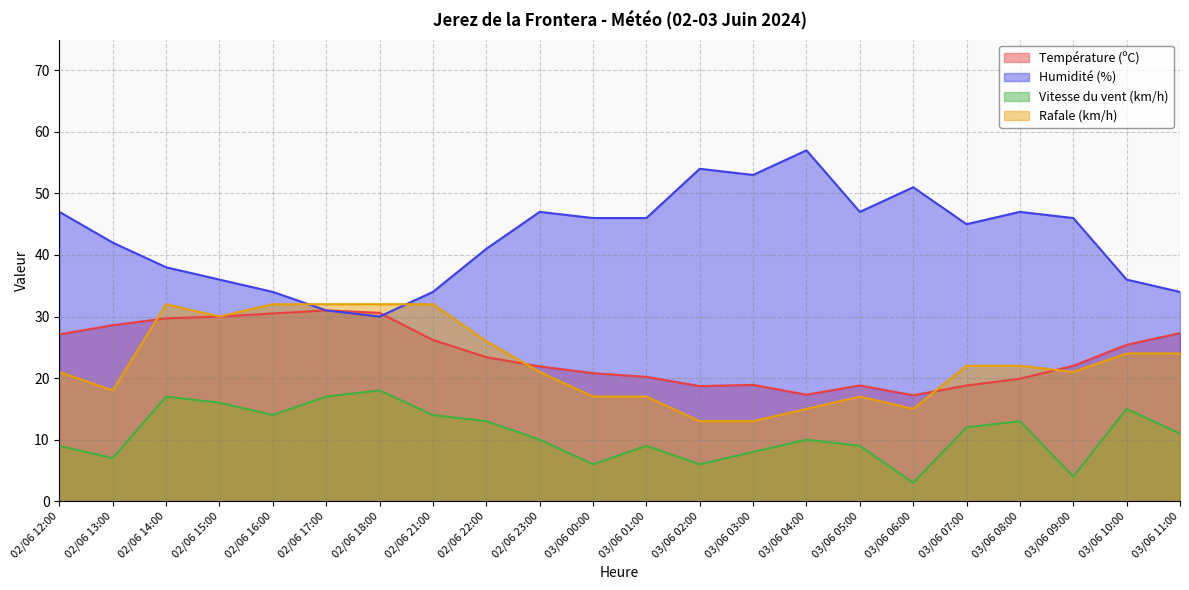

What is the label of the 13th point from the left?

03/06 02:00